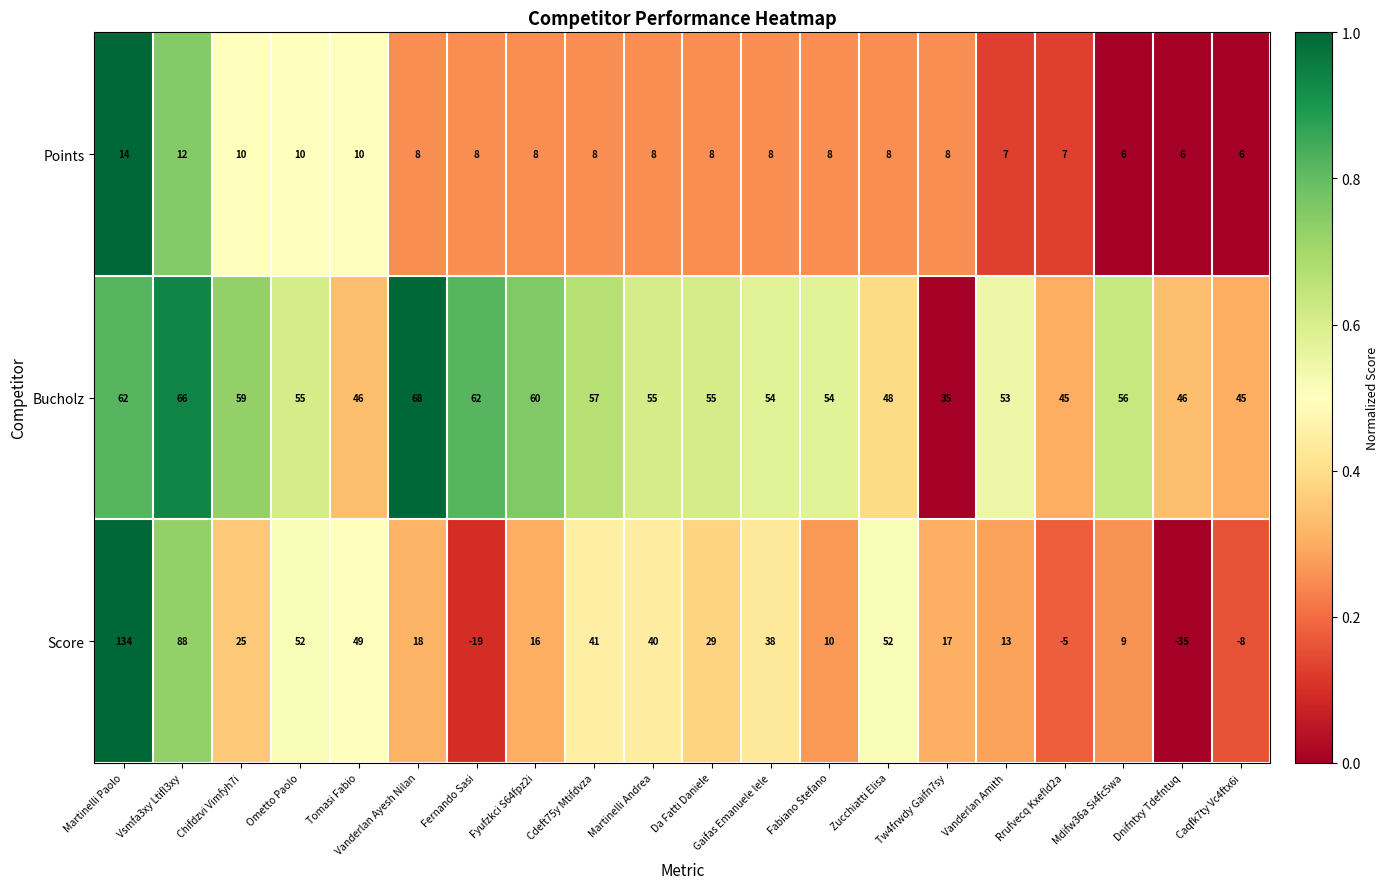

What is the difference between the second highest and second lowest values in the Bucholz series?

21